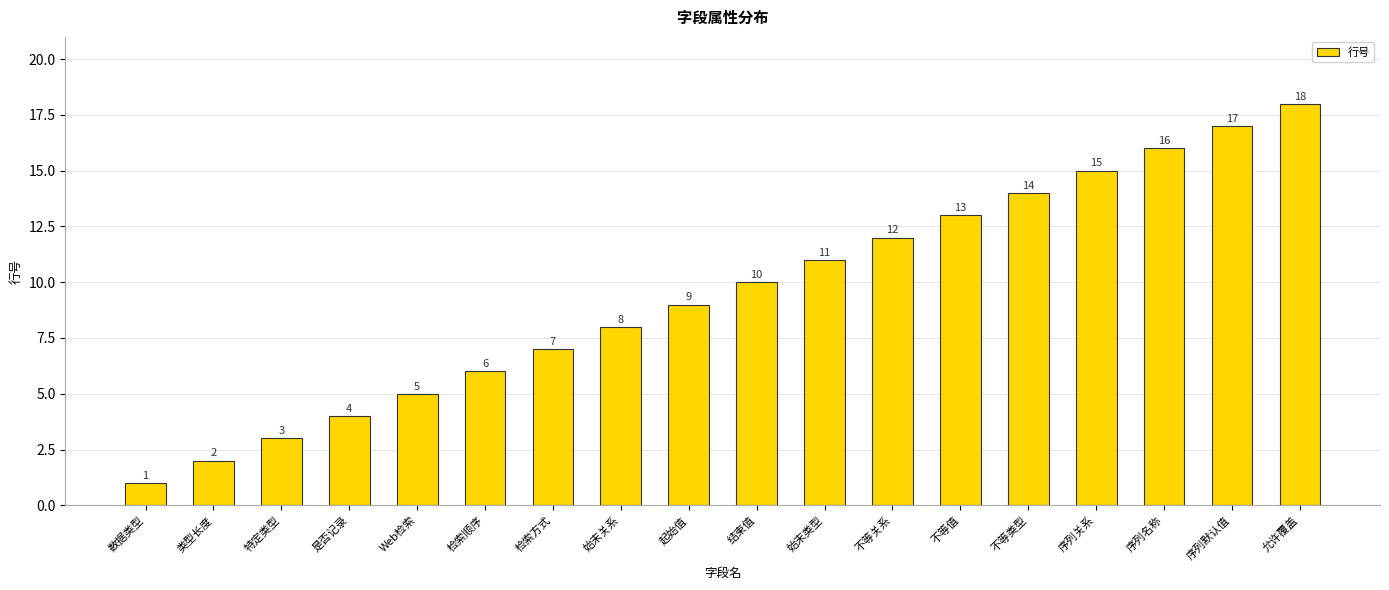

What is the greatest value displayed?

18